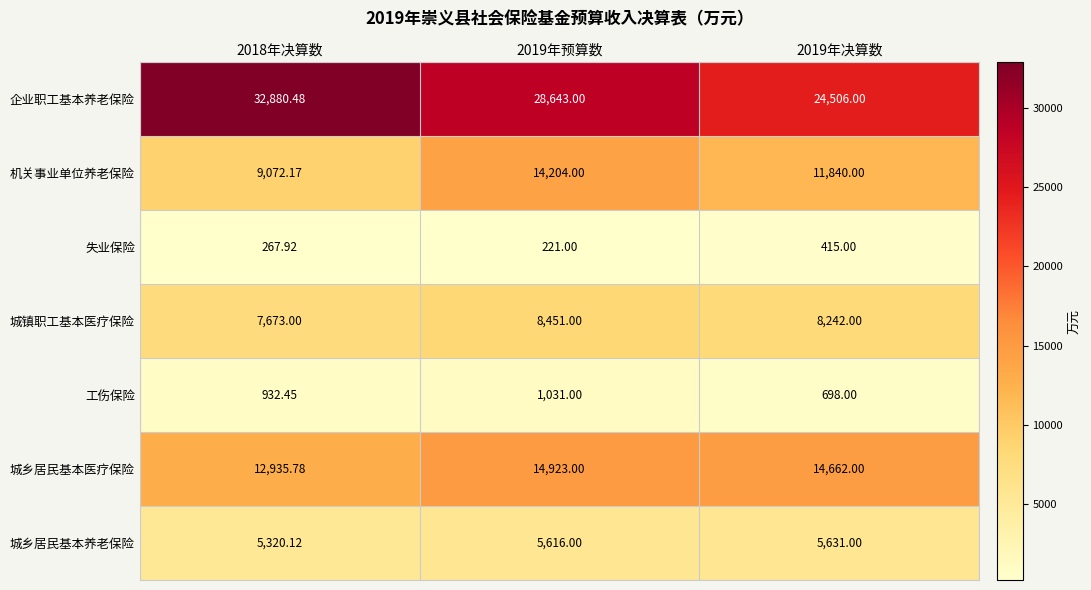

At 2019年决算数, list the series in order from smallest to largest.

失业保险, 工伤保险, 城乡居民基本养老保险, 城镇职工基本医疗保险, 机关事业单位养老保险, 城乡居民基本医疗保险, 企业职工基本养老保险